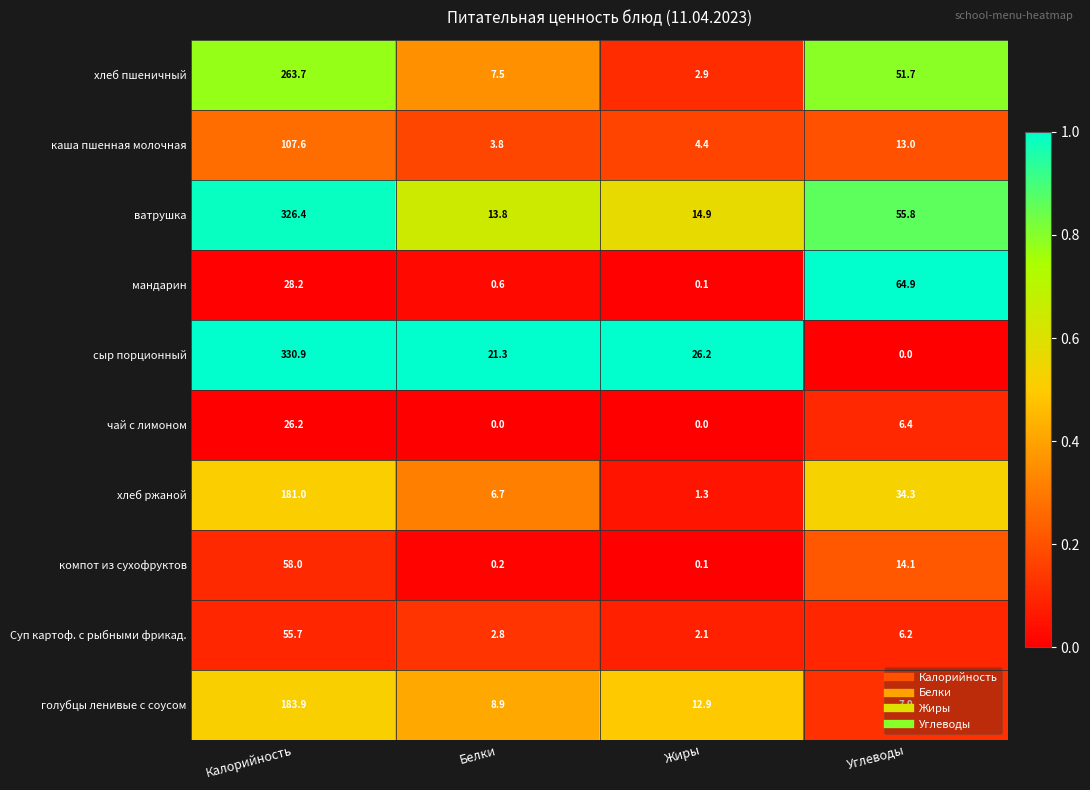

At which label does мандарин first exceed 28?

Калорийность